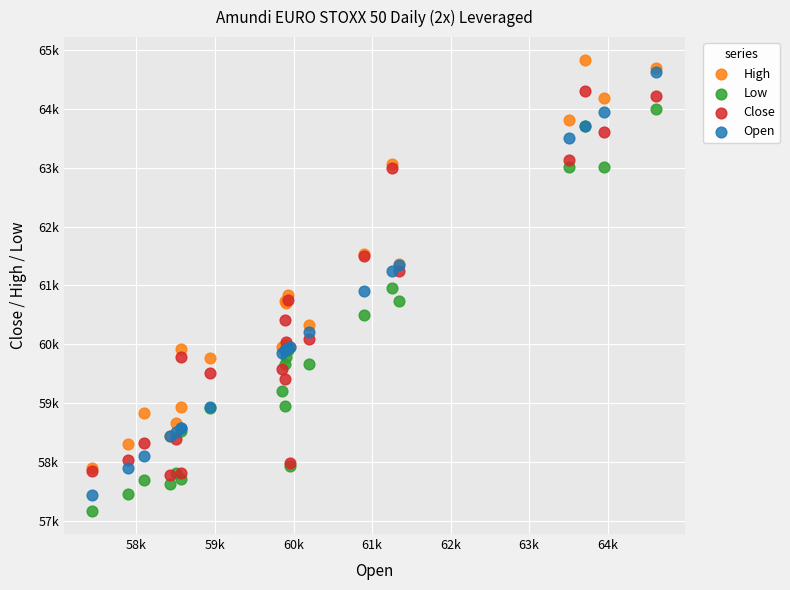

What are all the series names shown in the legend?

High, Low, Close, Open